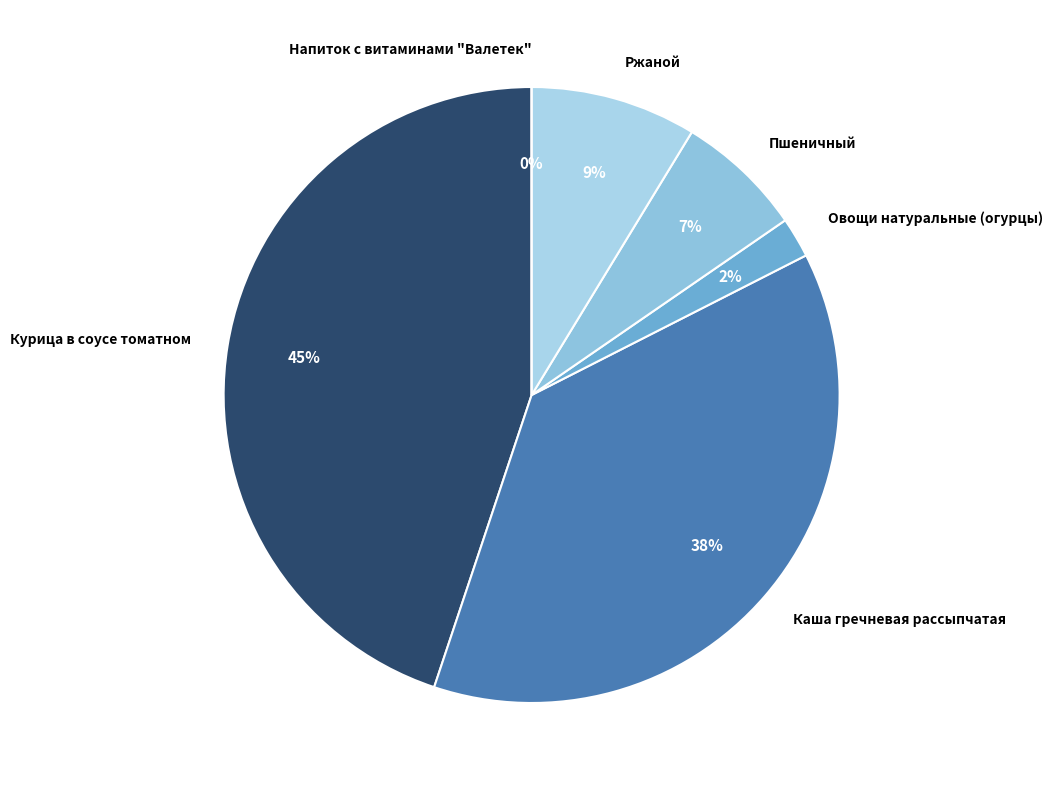

How many segments does this pie chart have?

6